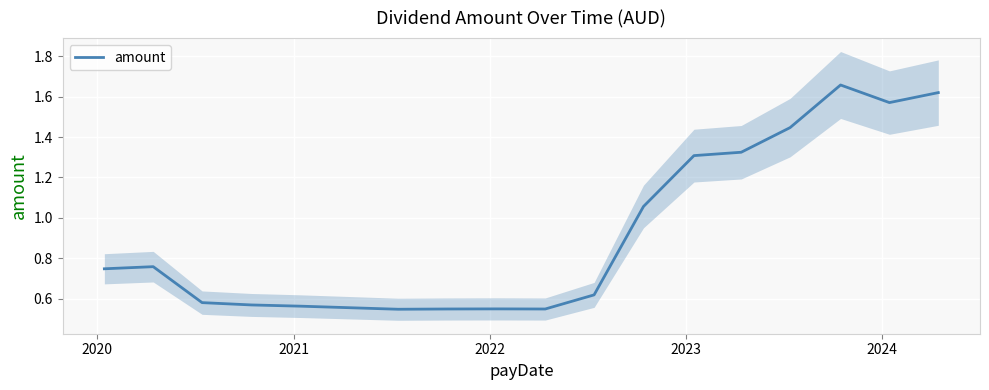

Count the number of data series in this chart.

1